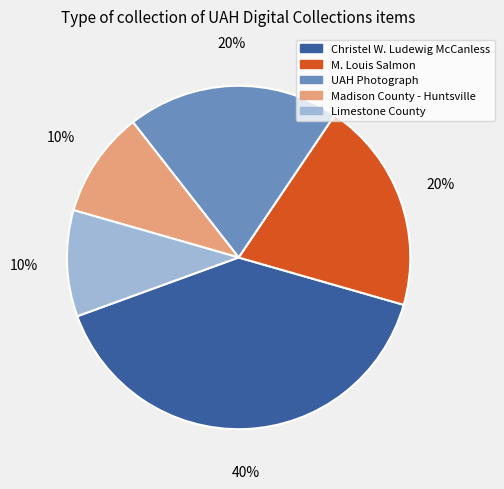

Is there any slice that represents more than half of the pie?

No